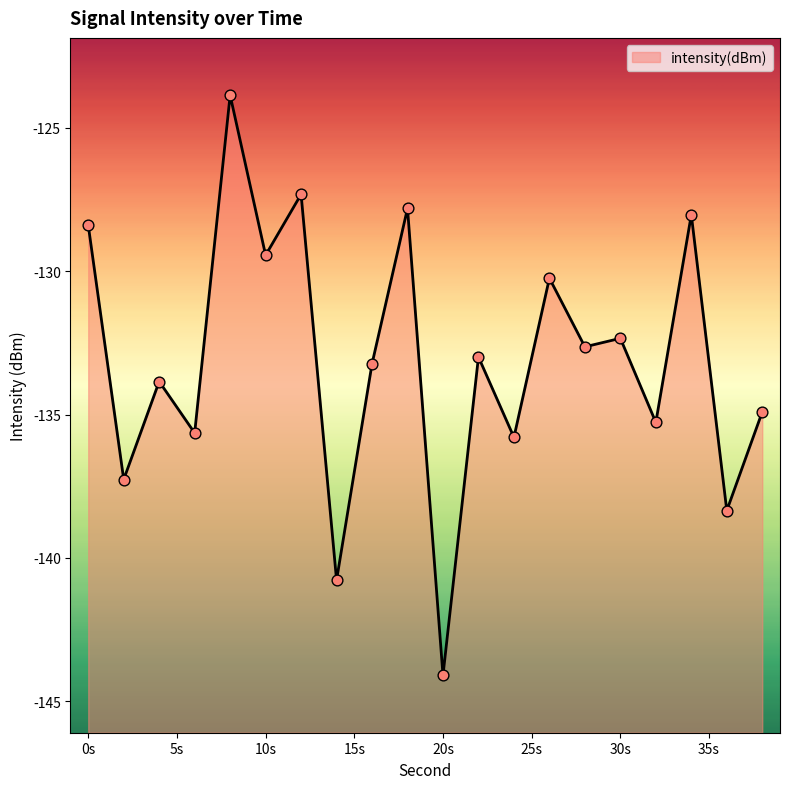

Which has a higher value, 6 or 12?

12